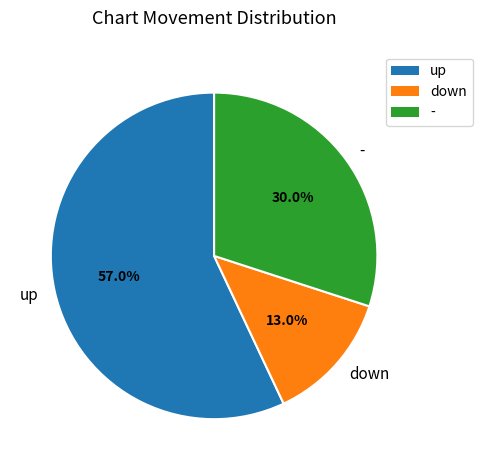

How many segments does this pie chart have?

3